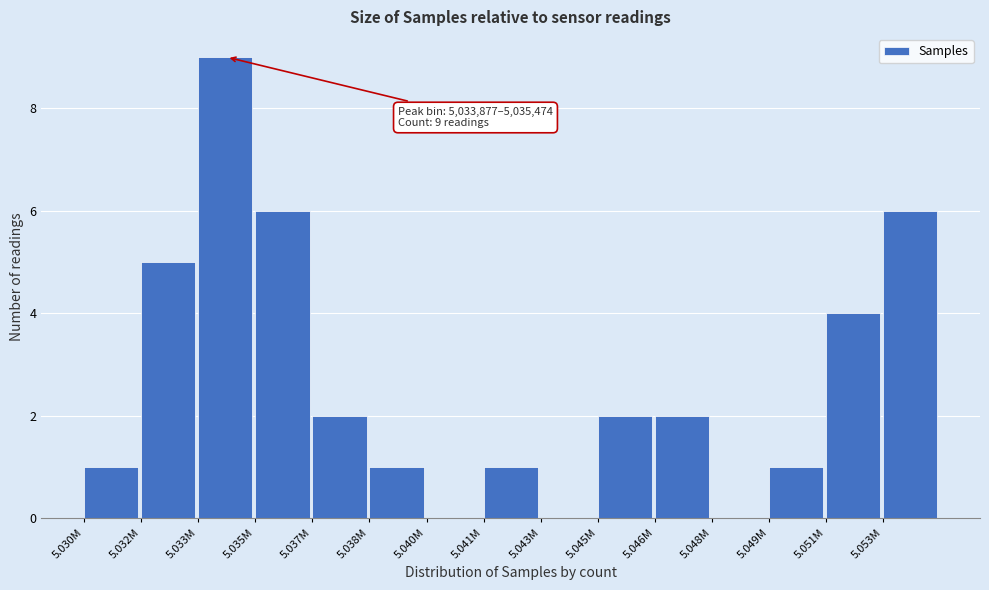

Reading left to right, transcribe all the data shown in this chart.

5.030M=1	5.032M=5	5.033M=9	5.035M=6	5.037M=2	5.038M=1	5.040M=0	5.041M=1	5.043M=0	5.045M=2	5.046M=2	5.048M=0	5.049M=1	5.051M=4	5.053M=6